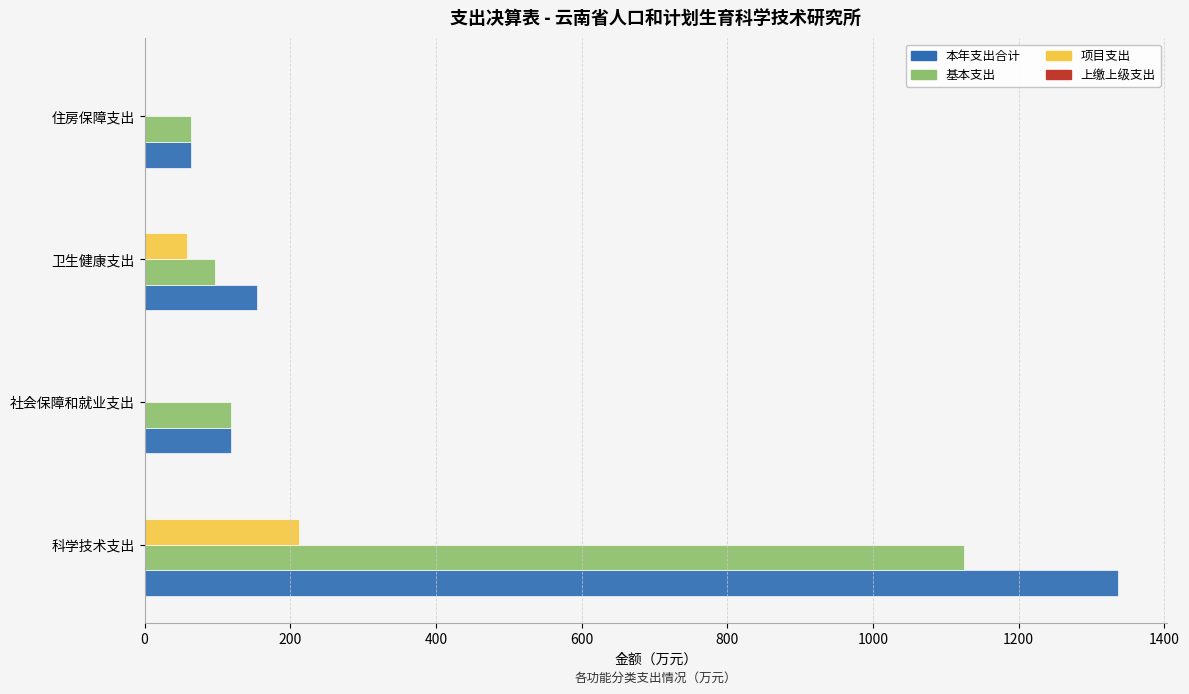

How many series are shown in this chart?

3